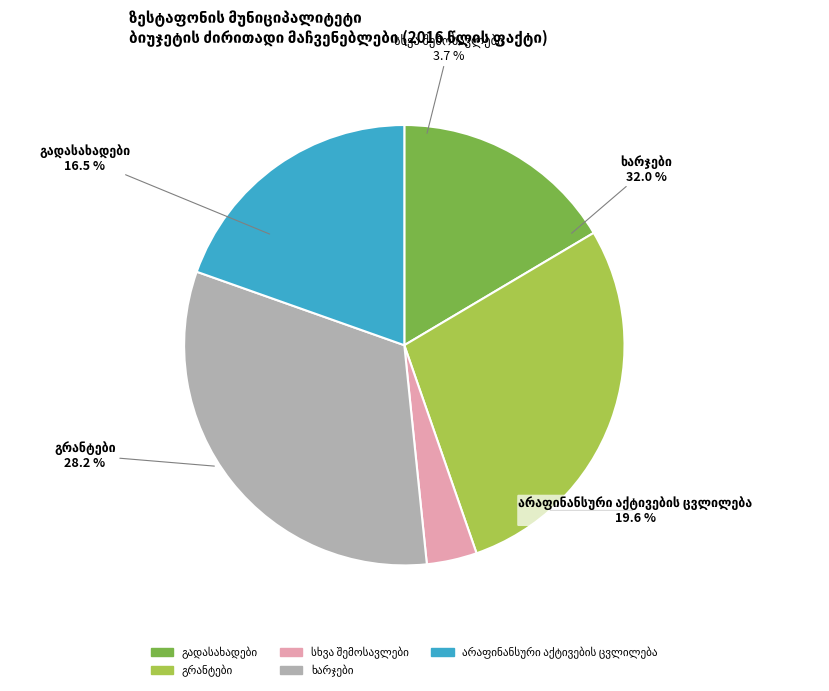

How many segments does this pie chart have?

5